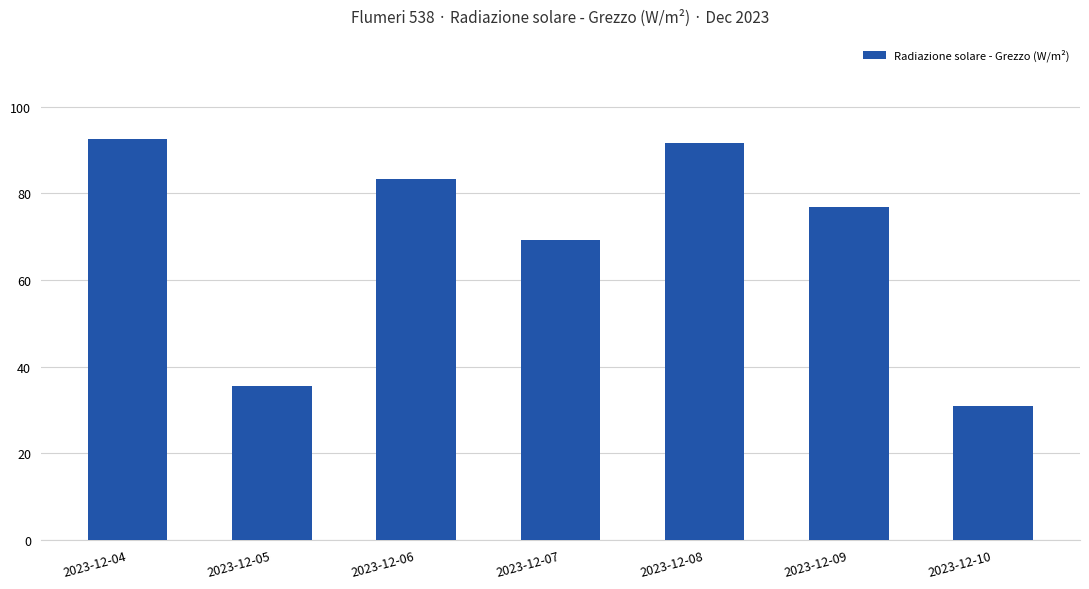

How many bars are there in total?

7